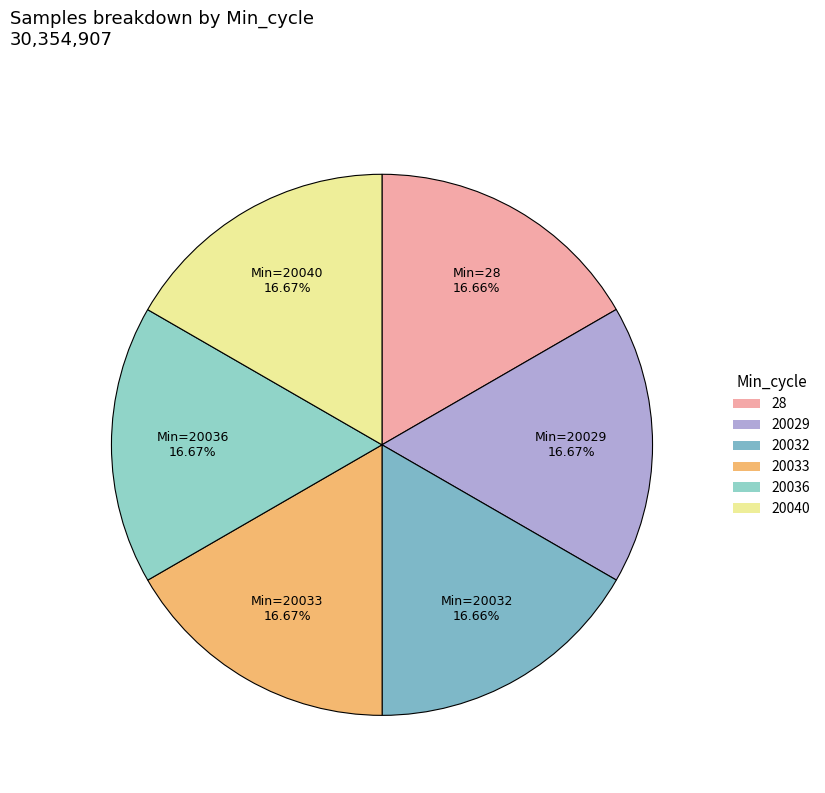

Does 20032 account for over 50% of the chart?

No